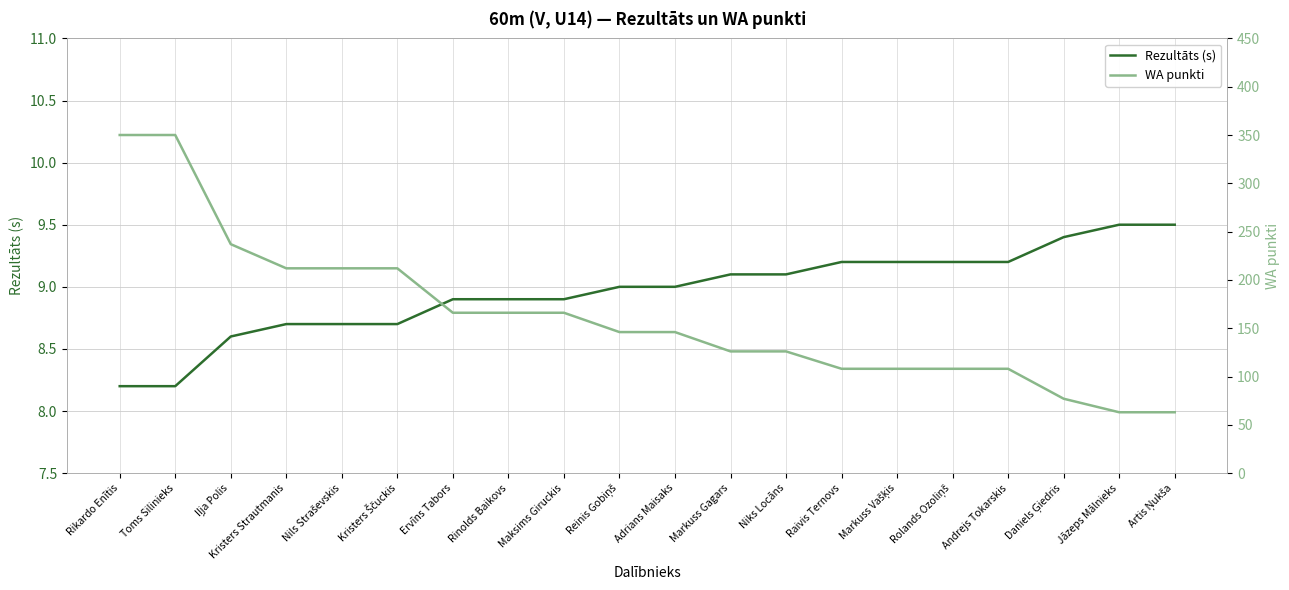

Reading left to right, list all the values displayed in this chart.

Rezultāts (s): Rikardo Enītis=8.2	Toms Silinieks=8.2	Iļja Polis=8.6	Kristers Strautmanis=8.7	Nils Straševskis=8.7	Kristers Ščuckis=8.7	Ervīns Tabors=8.9	Rinolds Baikovs=8.9	Maksims Giruckis=8.9	Reinis Gobiņš=9.0	Adrians Maisaks=9.0	Markuss Gagars=9.1	Niks Locāns=9.1	Raivis Ternovs=9.2	Markuss Vašķis=9.2	Rolands Ozoliņš=9.2	Andrejs Tokarskis=9.2	Daniels Ģiedris=9.4	Jāzeps Mālnieks=9.5	Artis Ņukša=9.5
WA punkti: Rikardo Enītis=350.0	Toms Silinieks=350.0	Iļja Polis=237.0	Kristers Strautmanis=212.0	Nils Straševskis=212.0	Kristers Ščuckis=212.0	Ervīns Tabors=166.0	Rinolds Baikovs=166.0	Maksims Giruckis=166.0	Reinis Gobiņš=146.0	Adrians Maisaks=146.0	Markuss Gagars=126.0	Niks Locāns=126.0	Raivis Ternovs=108.0	Markuss Vašķis=108.0	Rolands Ozoliņš=108.0	Andrejs Tokarskis=108.0	Daniels Ģiedris=77.0	Jāzeps Mālnieks=63.0	Artis Ņukša=63.0